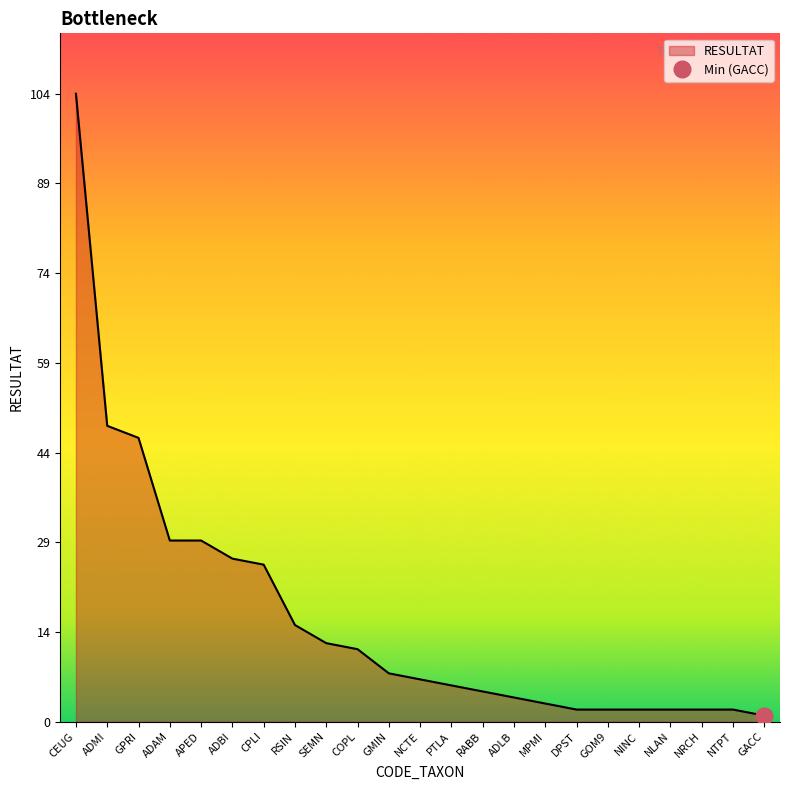

What is the difference between the values at MPMI and NRCH?

1